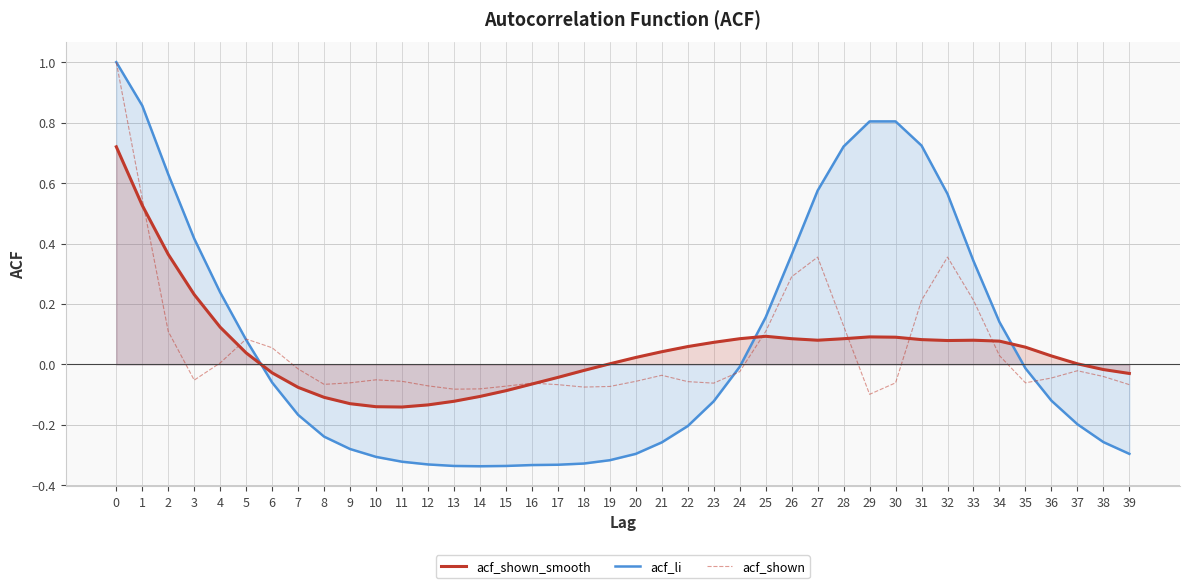

How many series are shown in this chart?

3